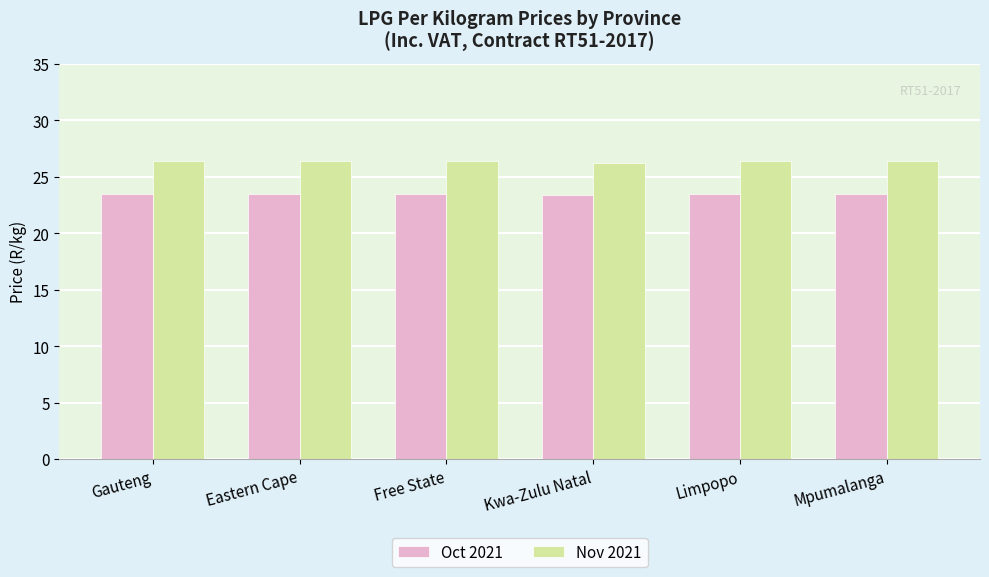

What is the spread (max minus min) of values at Mpumalanga?

2.9